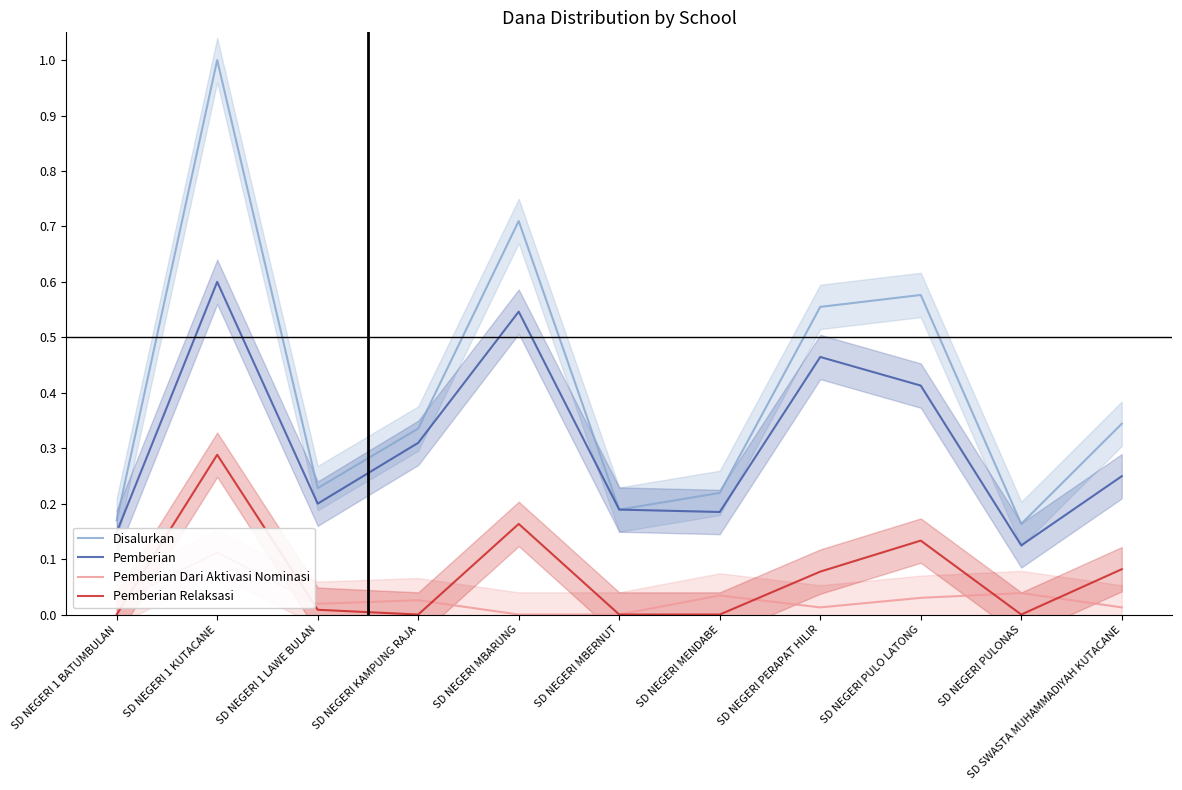

What are all the series names shown in the legend?

Disalurkan, Pemberian, Pemberian Dari Aktivasi Nominasi, Pemberian Relaksasi